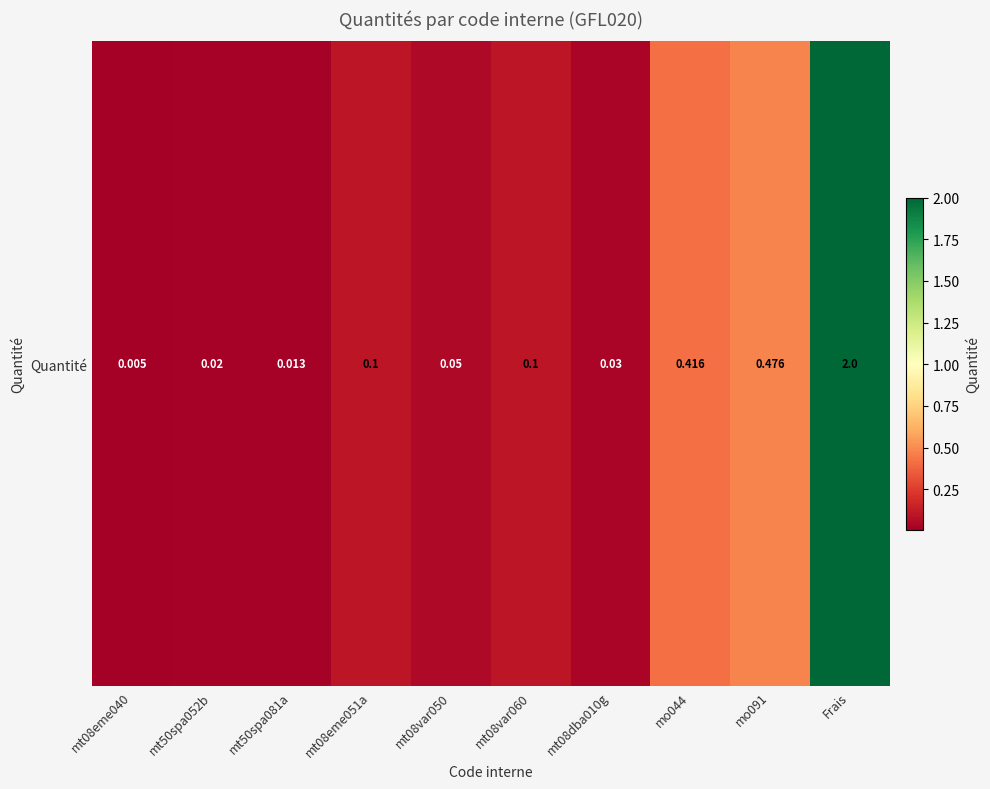

Reading left to right, extract all data points from this chart.

mt08eme040=0.0	mt50spa052b=0.0	mt50spa081a=0.0	mt08eme051a=0.1	mt08var050=0.1	mt08var060=0.1	mt08dba010g=0.0	mo044=0.4	mo091=0.5	Frais=2.0